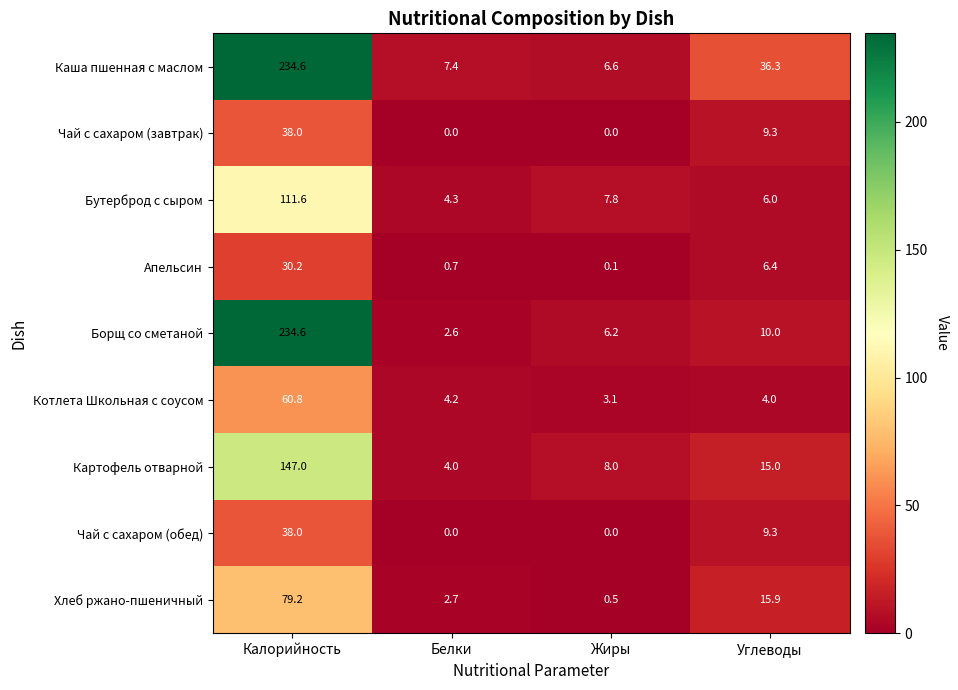

What is the total value across all series at Белки?

25.9